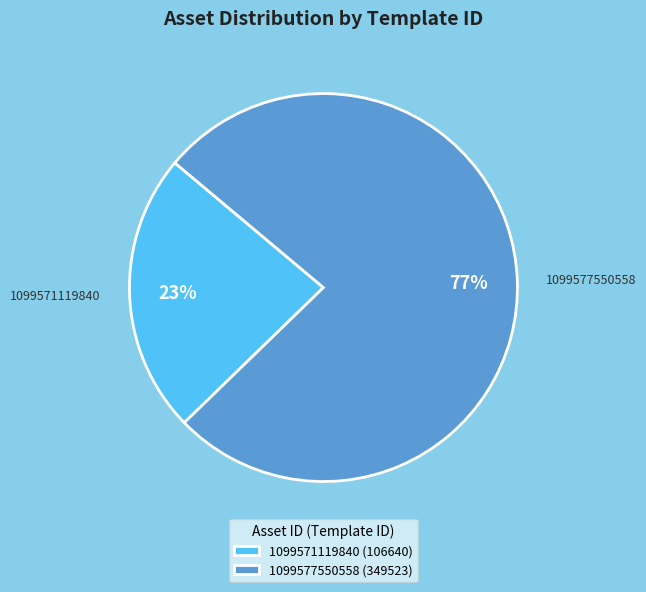

Rank the categories by value from lowest to highest.

1099571119840, 1099577550558